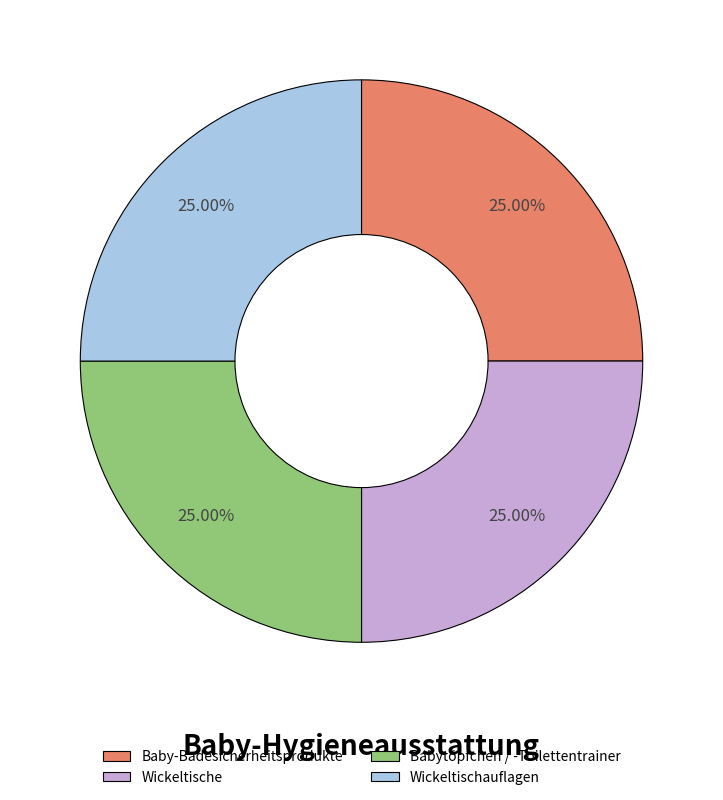

Does Babytöpfchen / -Toilettentrainer represent more than half of the total?

No